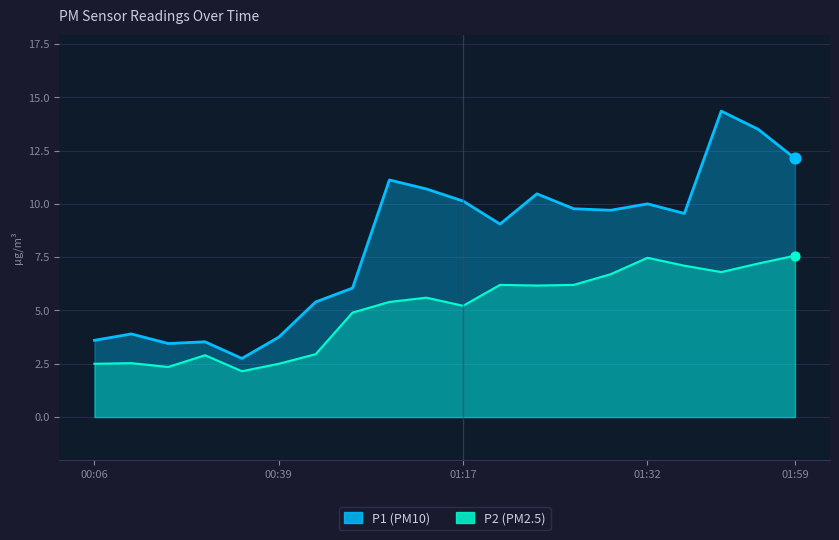

Which series has the largest total across all categories?

P1